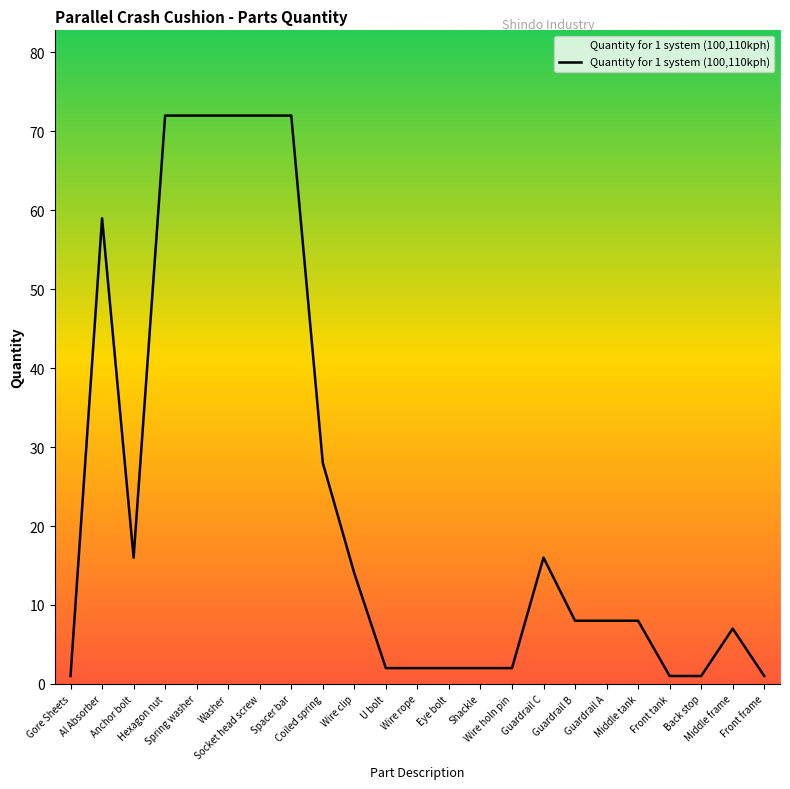

What is the change in value from Wire clip to Guardrail A?

-6